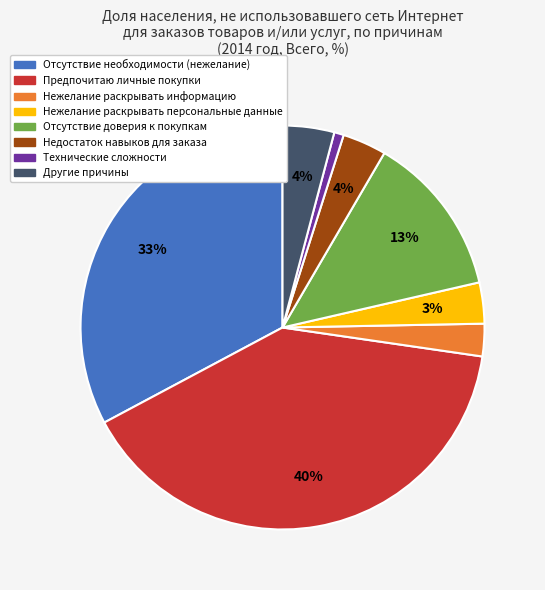

Do Нежелание раскрывать информацию and Отсутствие необходимости (нежелание) together represent more than half of the pie?

No